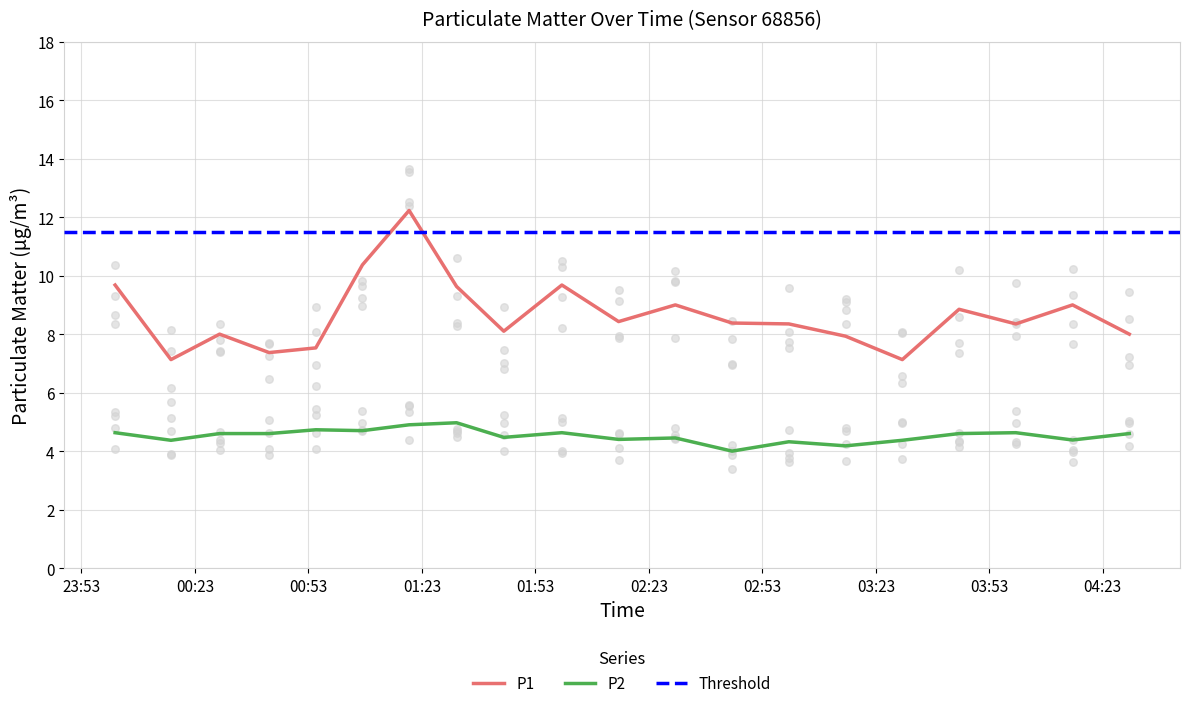

What is the total value across all series at 01:32?

14.6